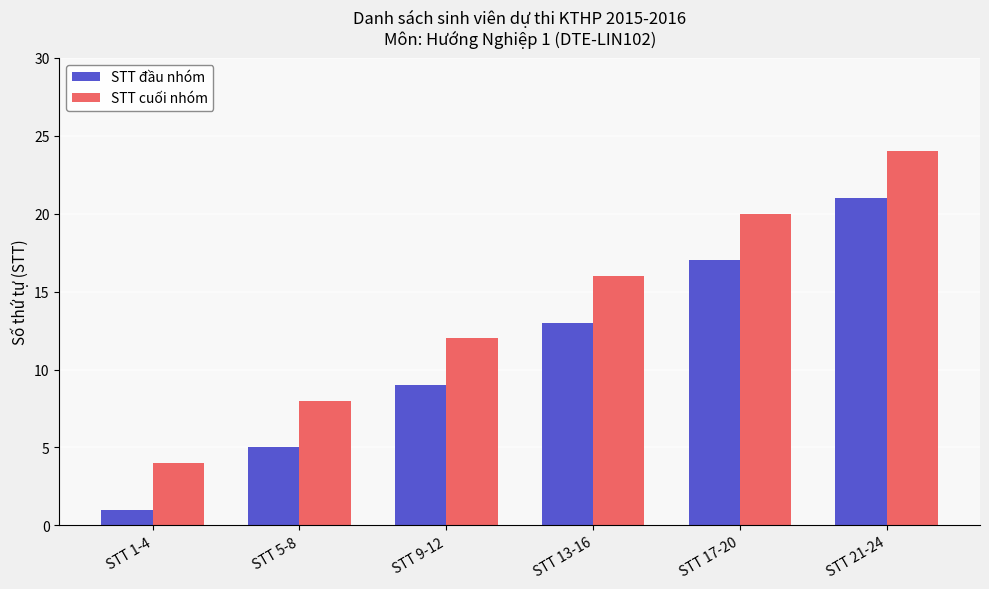

The STT đầu nhóm series shows 7 at STT 17-20. True or false?

False